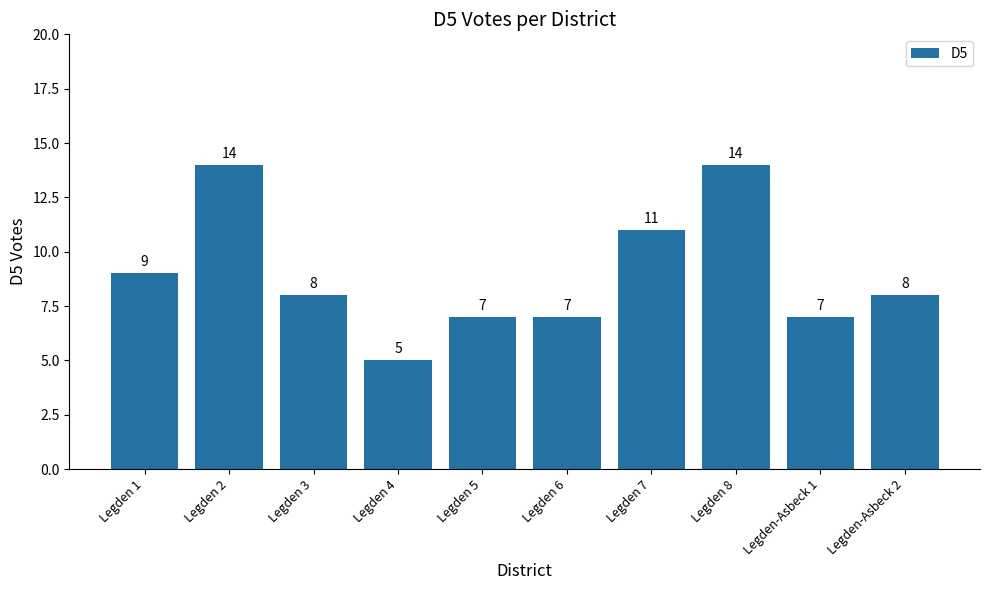

How many values are between 7 and 11?

7